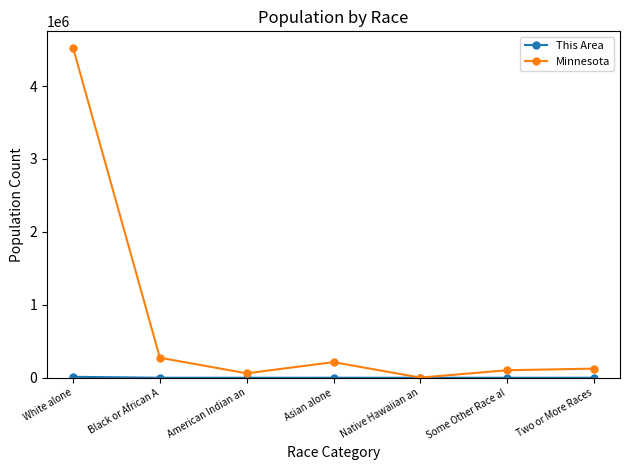

What is the difference between the highest and lowest values at White alone?

4511472